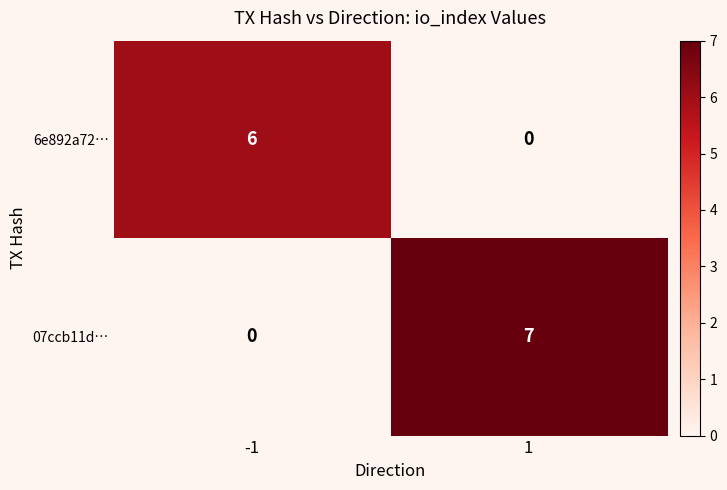

What is the sum of the 6e892a72… values at -1 and 1?

6